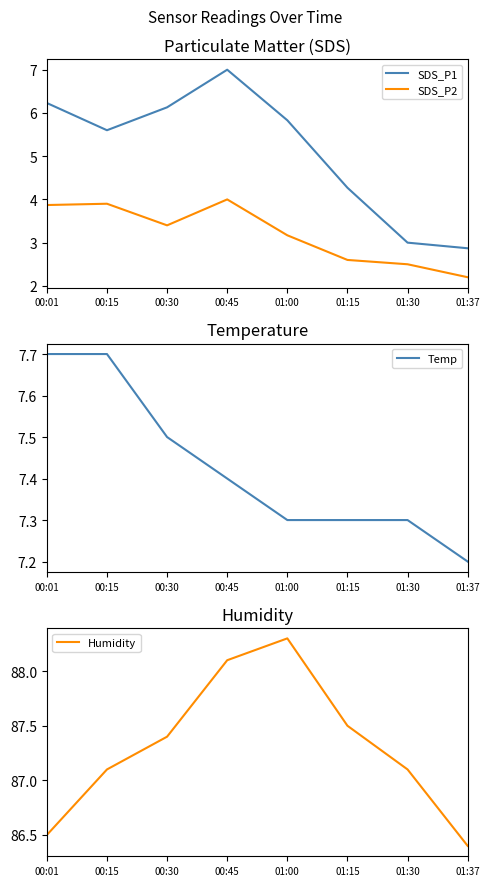

Which category has the highest value across all series?

01:00